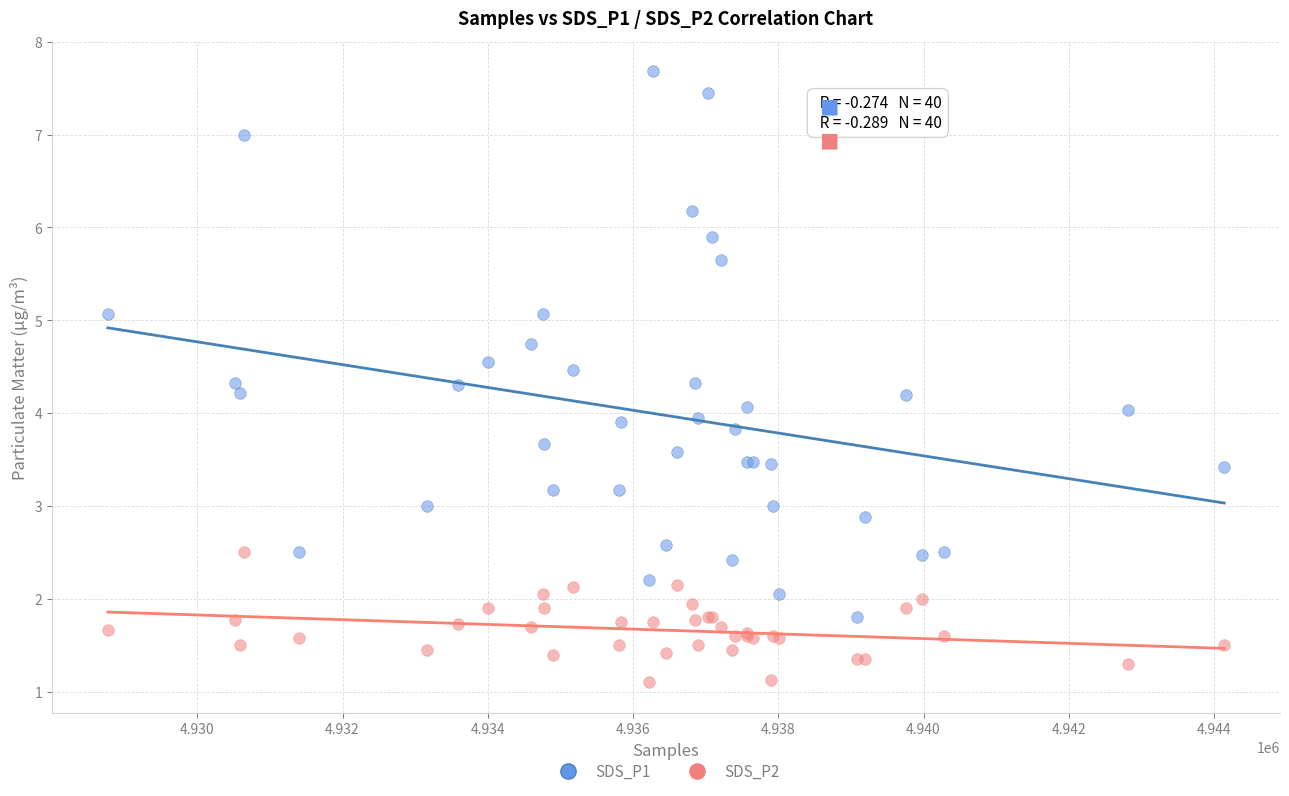

Which series reaches the maximum Y coordinate?

SDS_P1